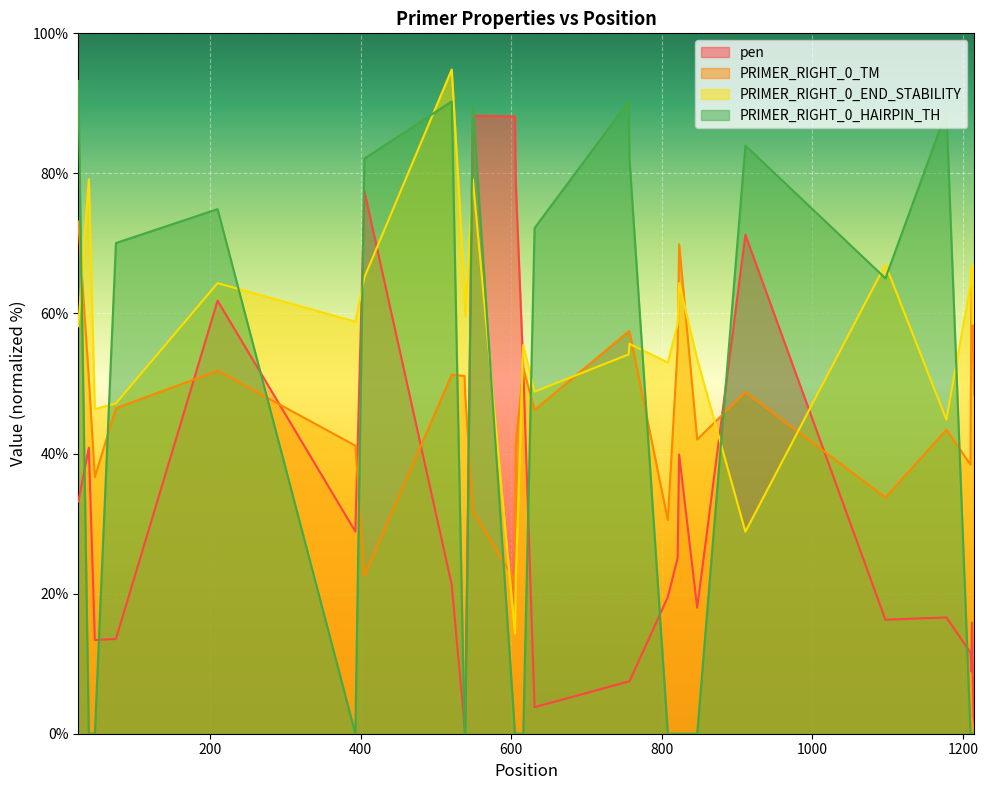

Which label corresponds to the largest value in the chart?

521